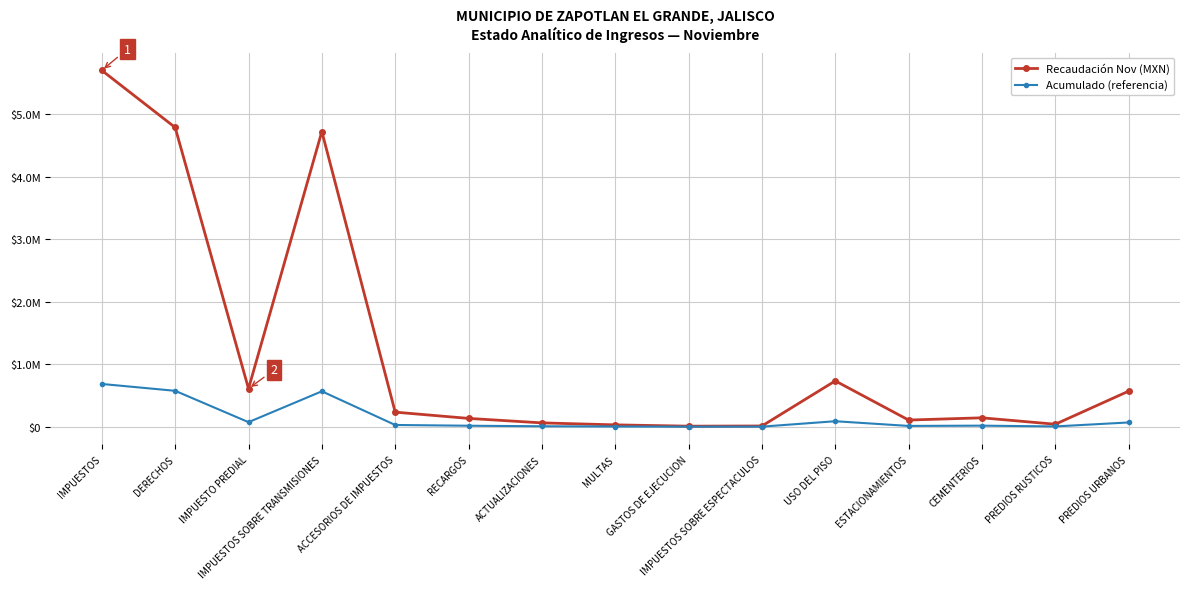

Which series has the widest spread of values?

Recaudación Nov (MXN)